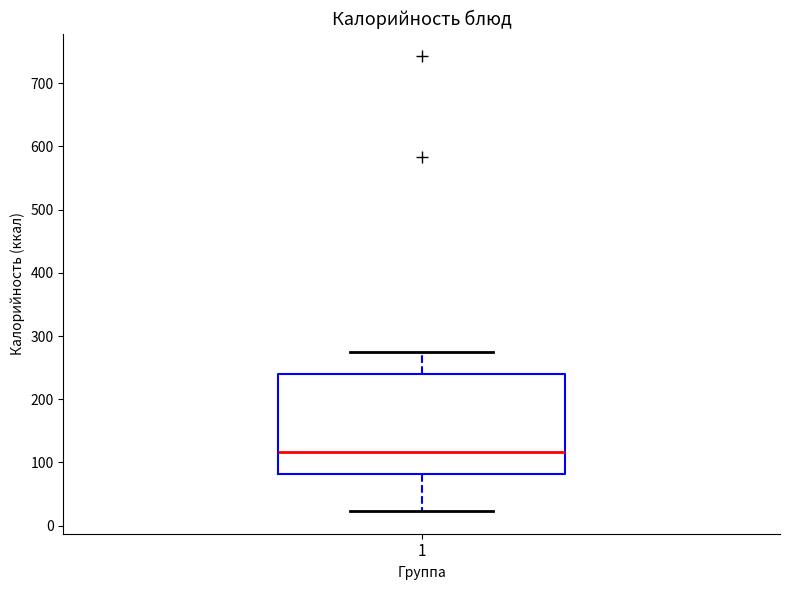

Read this box plot against the y-axis: the position of the median line, the range covered by the box, and the ends of both whiskers. The values are not printed on the chart, so give them approximately, as read against the axis.

median 120, box 80 to 240, whiskers 20 to 280